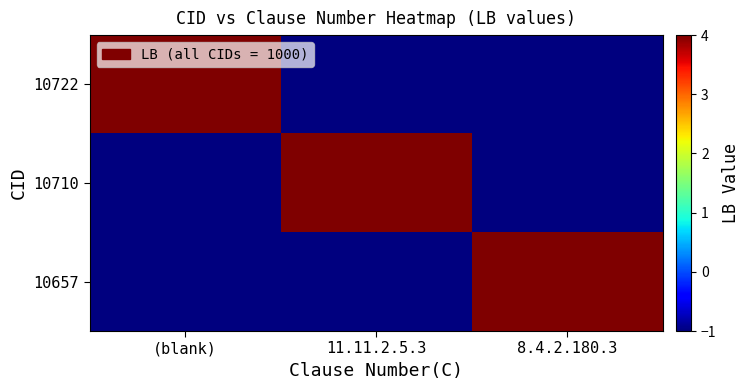

What is the difference between the highest and lowest values at (blank)?

5